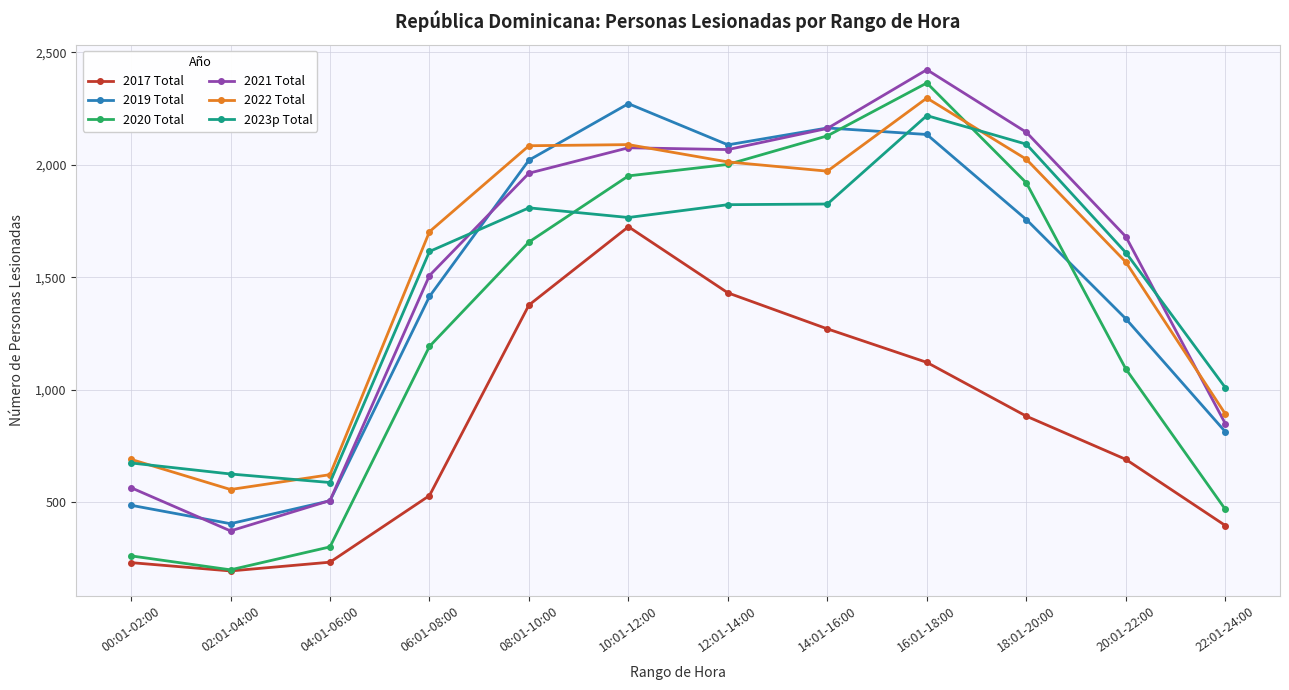

True or false: 2017 Total and 2019 Total cross at least once.

False